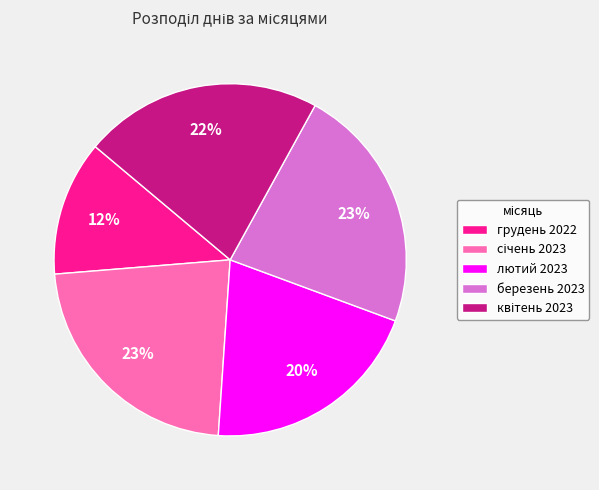

Does any single category account for the majority?

No